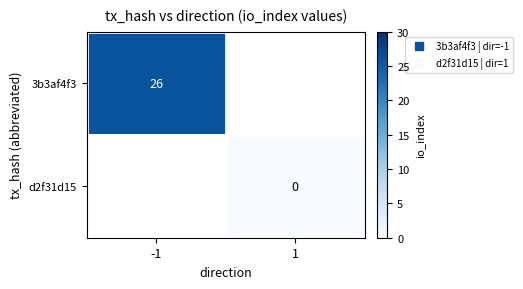

How many positive values does the 3b3af4f3 series have?

1